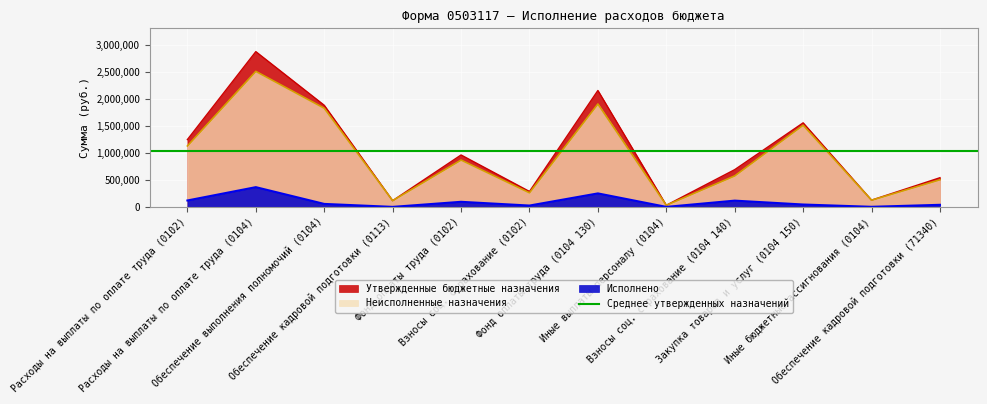

At Расходы на выплаты по оплате труда (0102), list the series in order from largest to smallest.

Утвержденные бюджетные назначения, Неисполненные назначения, Исполнено